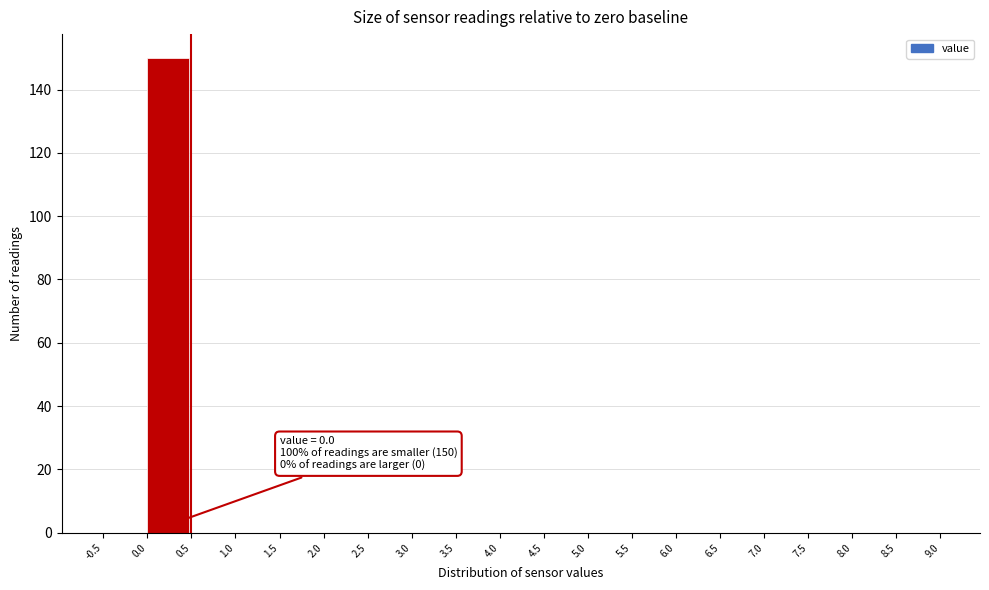

Over which range of the x-axis is the bar tallest?

0.0 to 0.5